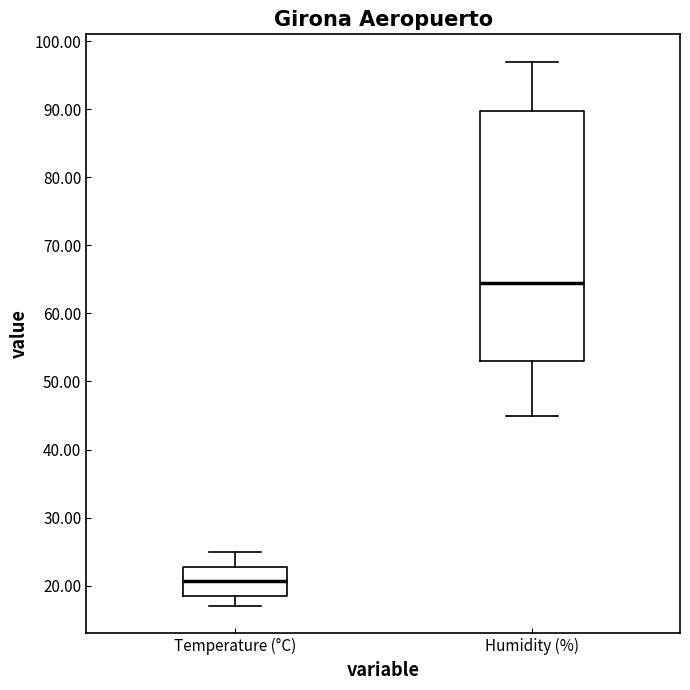

Reading left to right, read every box against the y-axis: the position of its median line, the range the box covers, and the ends of its whiskers. The values are not printed on the chart, so give them approximately, as read against the axis.

Temperature (°C): median 21, box 19 to 23, whiskers 17 to 25
Humidity (%): median 65, box 53 to 90, whiskers 45 to 97